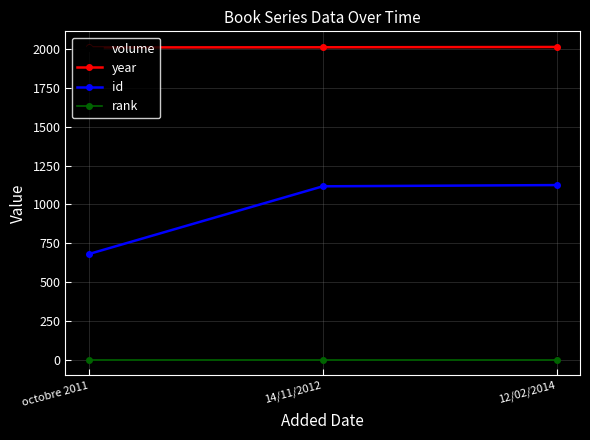

What is the average value of the rank series?

1